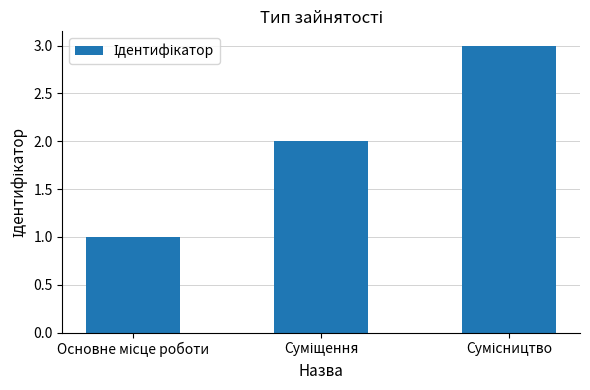

What is the maximum value shown in the chart?

3